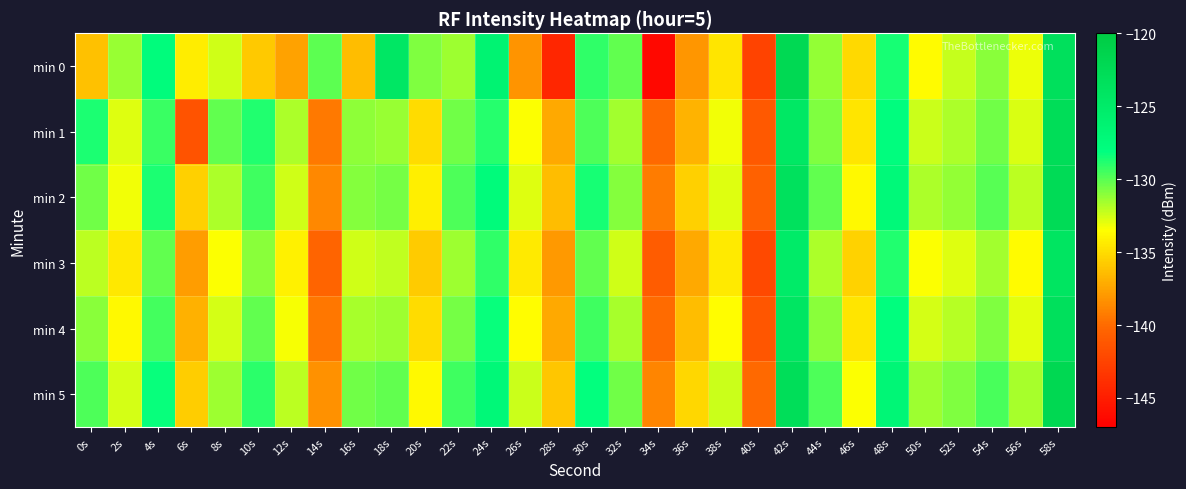

Reading left to right, extract all data points from this chart.

min 0: 0s=-136.2	2s=-131.3	4s=-127.6	6s=-134.3	8s=-132.5	10s=-135.8	12s=-137.5	14s=-130.1	16s=-136.4	18s=-124.4	20s=-130.8	22s=-131.5	24s=-126.3	26s=-138.2	28s=-144.5	30s=-129.1	32s=-130.2	34s=-146.5	36s=-138.1	38s=-134.6	40s=-142.5	42s=-122.1	44s=-131.3	46s=-135.2	48s=-128.6	50s=-133.6	52s=-132.3	54s=-131.0	56s=-133.1	58s=-123.3
min 1: 0s=-128.7	2s=-132.9	4s=-129.3	6s=-141.4	8s=-130.2	10s=-128.8	12s=-131.7	14s=-139.3	16s=-131.1	18s=-131.3	20s=-135.0	22s=-130.5	24s=-128.9	26s=-133.4	28s=-137.2	30s=-129.8	32s=-131.5	34s=-140.1	36s=-136.8	38s=-133.2	40s=-141.0	42s=-124.5	44s=-130.8	46s=-134.6	48s=-127.9	50s=-132.4	52s=-131.8	54s=-130.5	56s=-132.7	58s=-122.8
min 2: 0s=-130.5	2s=-133.2	4s=-128.7	6s=-135.6	8s=-131.8	10s=-129.4	12s=-132.5	14s=-138.7	16s=-130.9	18s=-130.6	20s=-134.2	22s=-129.8	24s=-127.5	26s=-132.8	28s=-136.4	30s=-128.6	32s=-130.9	34s=-139.2	36s=-135.6	38s=-132.8	40s=-140.5	42s=-123.4	44s=-130.2	46s=-133.8	48s=-127.2	50s=-131.8	52s=-131.2	54s=-130.0	56s=-132.1	58s=-122.5
min 3: 0s=-132.1	2s=-134.5	4s=-130.2	6s=-137.8	8s=-133.4	10s=-131.0	12s=-134.1	14s=-140.3	16s=-132.5	18s=-132.2	20s=-135.8	22s=-131.4	24s=-129.1	26s=-134.4	28s=-138.0	30s=-130.2	32s=-132.5	34s=-140.8	36s=-137.2	38s=-134.4	40s=-142.1	42s=-125.0	44s=-131.8	46s=-135.4	48s=-128.8	50s=-133.4	52s=-132.8	54s=-131.6	56s=-133.7	58s=-124.1
min 4: 0s=-131.0	2s=-133.8	4s=-129.5	6s=-136.9	8s=-132.6	10s=-130.2	12s=-133.3	14s=-139.5	16s=-131.7	18s=-131.4	20s=-135.0	22s=-130.6	24s=-128.3	26s=-133.6	28s=-137.2	30s=-129.4	32s=-131.7	34s=-140.0	36s=-136.4	38s=-133.6	40s=-141.3	42s=-124.2	44s=-131.0	46s=-134.6	48s=-128.0	50s=-132.6	52s=-132.0	54s=-130.8	56s=-132.9	58s=-123.3
min 5: 0s=-129.8	2s=-132.6	4s=-128.3	6s=-135.7	8s=-131.4	10s=-129.0	12s=-132.1	14s=-138.3	16s=-130.5	18s=-130.2	20s=-133.8	22s=-129.4	24s=-127.1	26s=-132.4	28s=-136.0	30s=-128.2	32s=-130.5	34s=-138.8	36s=-135.2	38s=-132.4	40s=-140.1	42s=-123.0	44s=-129.8	46s=-133.4	48s=-126.8	50s=-131.4	52s=-130.8	54s=-129.6	56s=-131.7	58s=-122.1